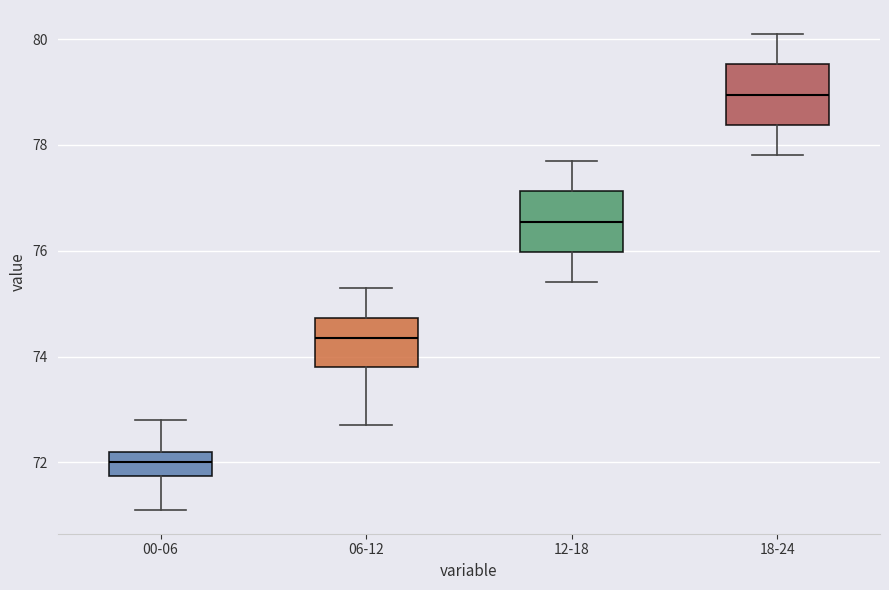

Reading left to right, transcribe this box plot: for each box, give where its median line is, the range the box spans, and where its two whiskers end, as read against the y-axis. The values are not printed on the chart, so give them approximately, as read against the axis.

00-06: median 72.0, box 71.8 to 72.2, whiskers 71.2 to 72.8
06-12: median 74.4, box 73.8 to 74.8, whiskers 72.8 to 75.4
12-18: median 76.6, box 76.0 to 77.2, whiskers 75.4 to 77.8
18-24: median 79.0, box 78.4 to 79.6, whiskers 77.8 to 80.2